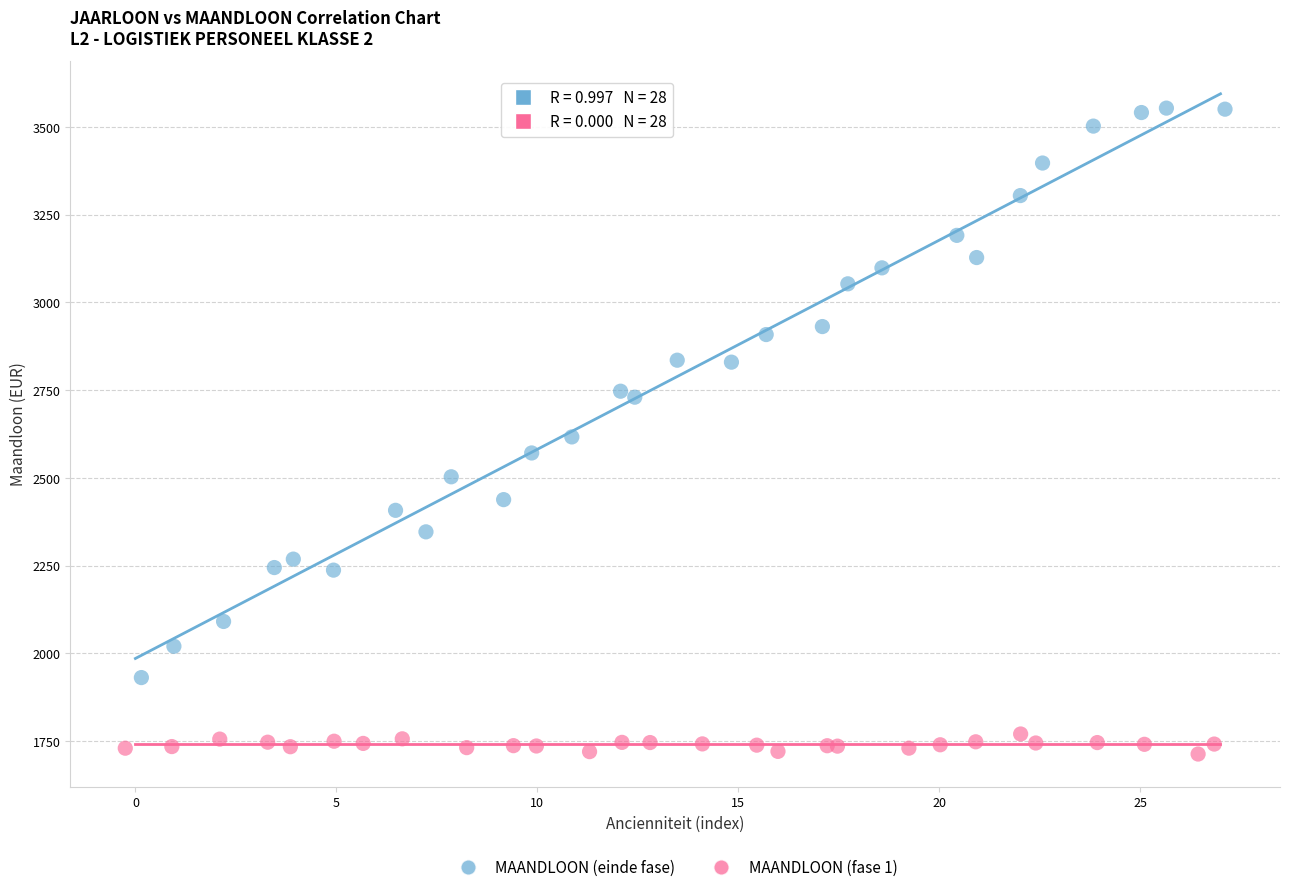

Which series contains the lowest Y value?

MAANDLOON (fase 1)